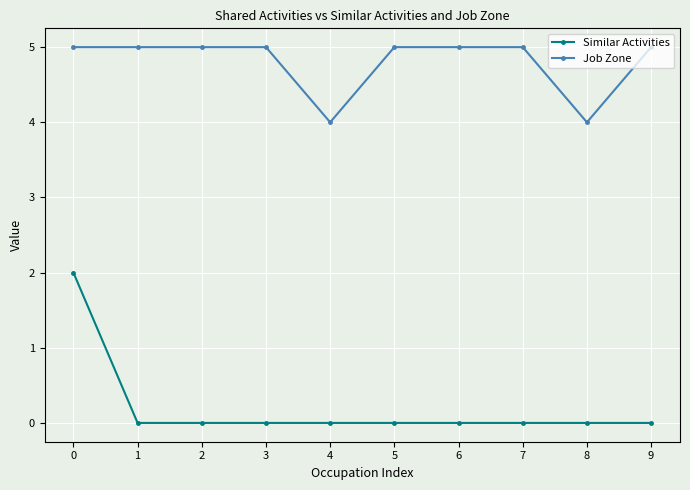

Count the number of categories in the chart.

10